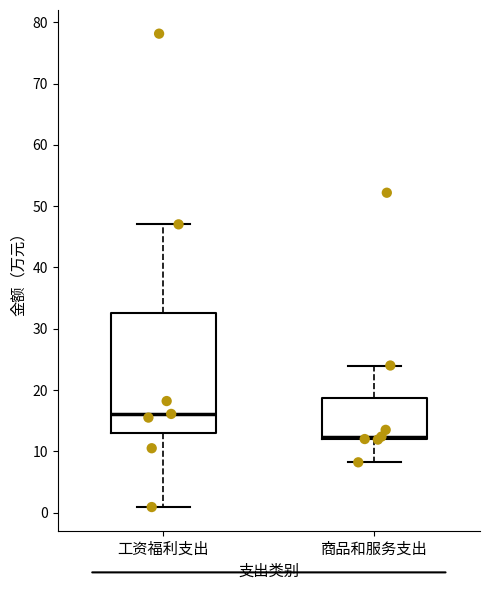

Reading left to right, read every box against the y-axis: the position of its median line, the range the box covers, and the ends of its whiskers. The values are not printed on the chart, so give them approximately, as read against the axis.

工资福利支出: median 16, box 13 to 33, whiskers 1 to 47
商品和服务支出: median 12 (just above the box's lower edge), box 12 to 19, whiskers 8 to 24